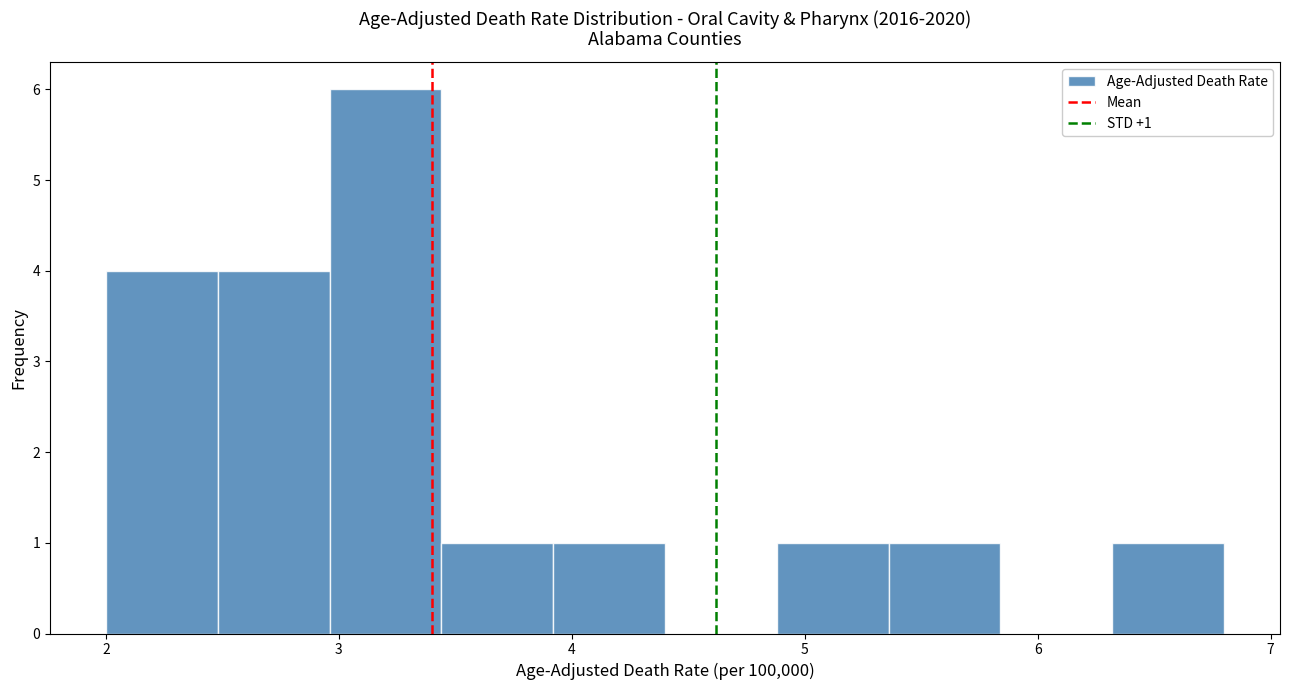

Over which range of the x-axis is the bar tallest?

2.96 to 3.44